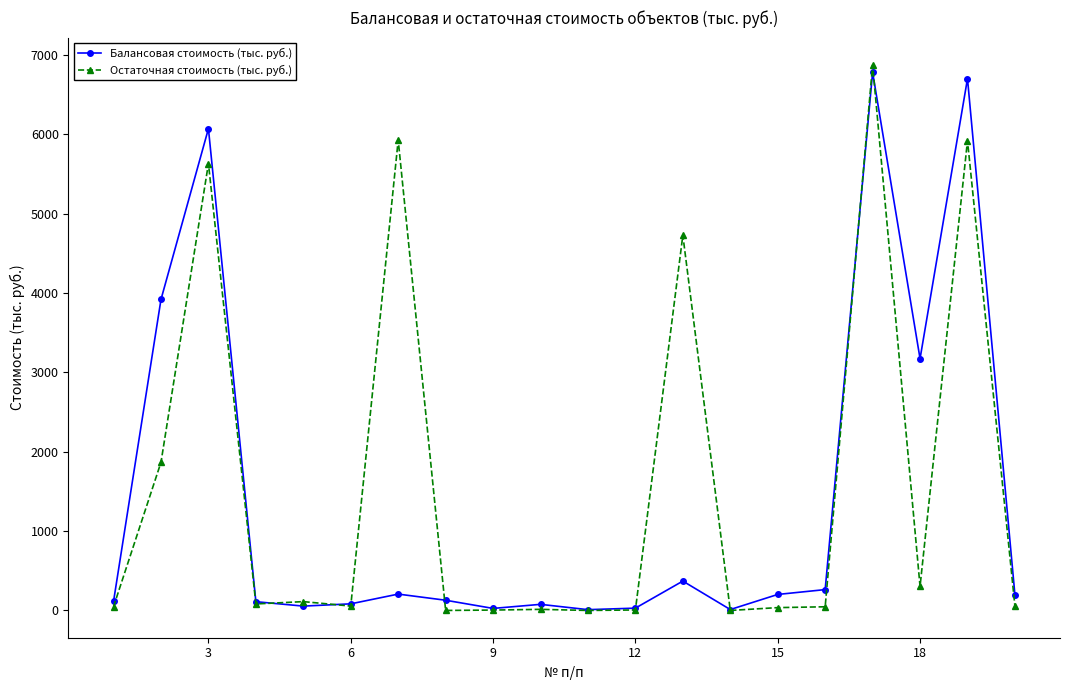

What is the maximum value shown in the chart?

6874.9